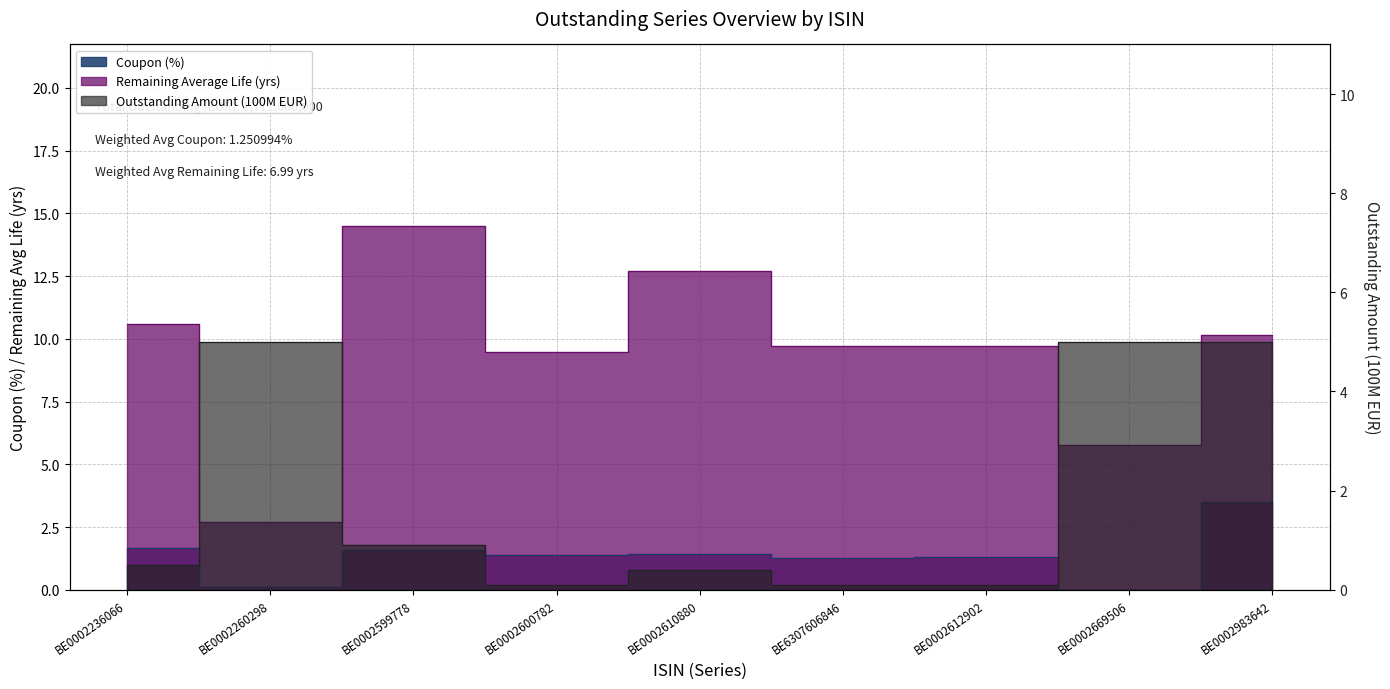

At which category is the sum across all series the highest?

BE0002983642